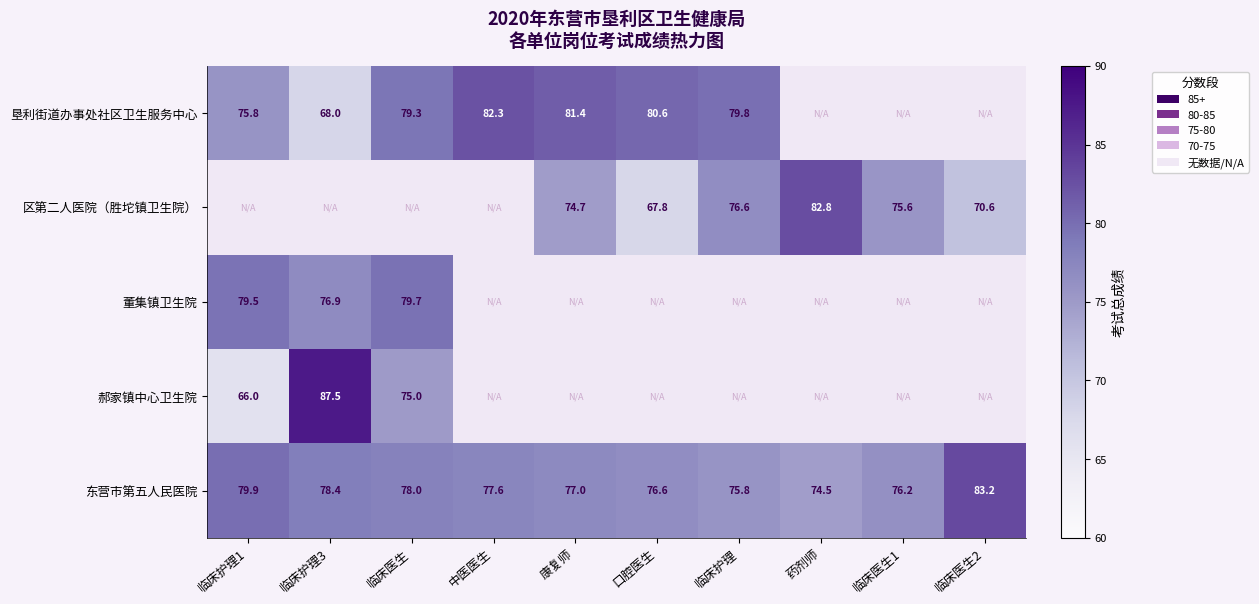

Where is 东营市第五人民医院 nearest to the value 78?

临床医生